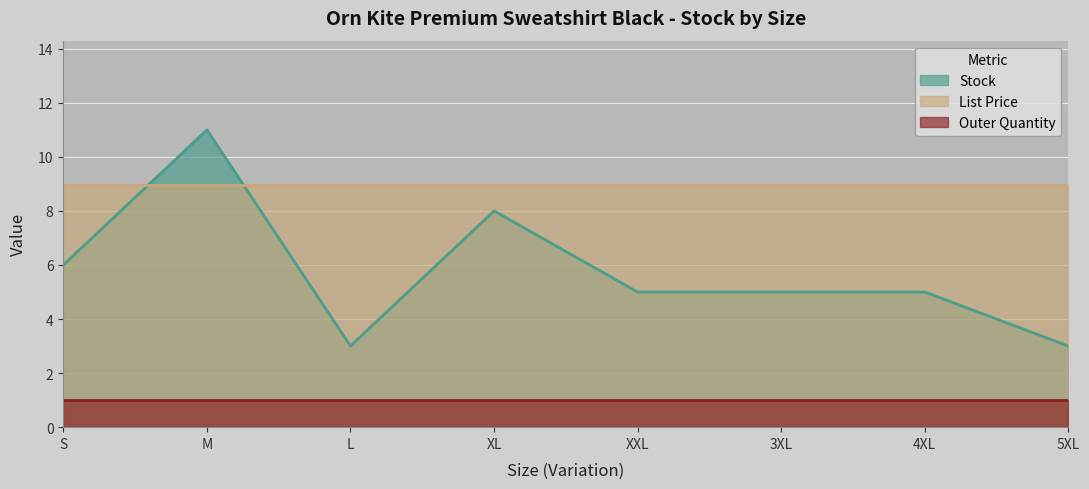

What is the smallest value displayed?

1.0